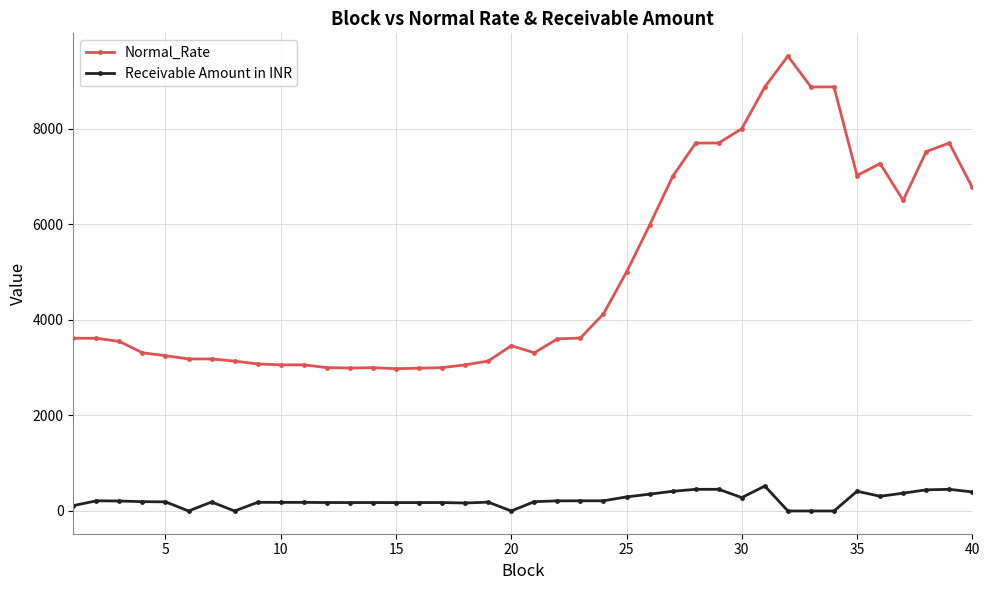

What is the difference between the second highest and second lowest values in the Receivable Amount in INR series?

453.2